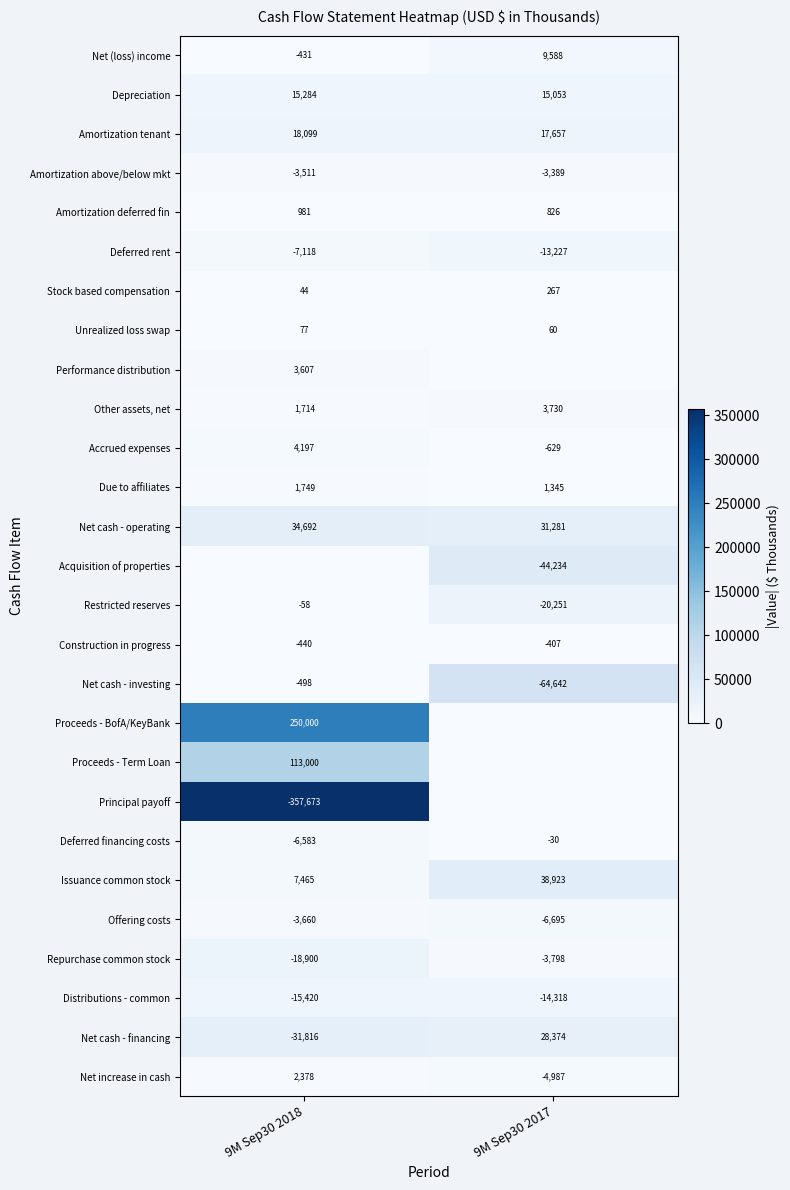

How many distinct data groups are displayed?

27